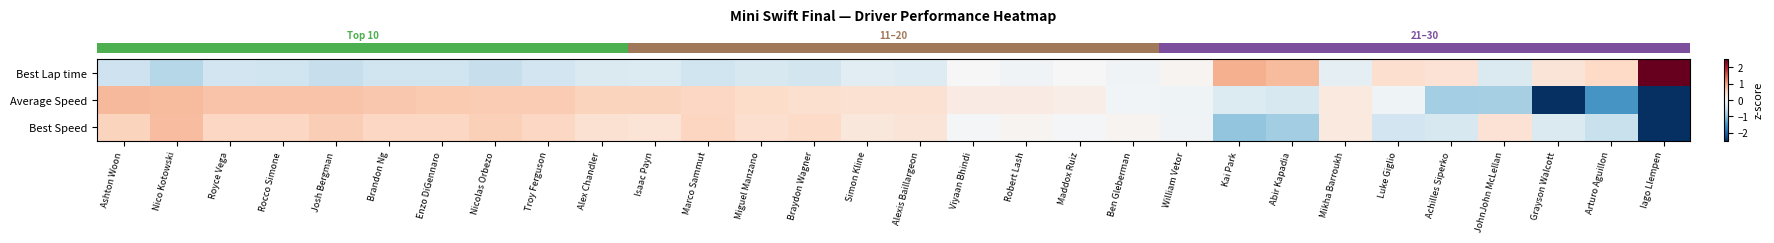

Which series changed the most between Isaac Payn and Achilles Siperko?

row_1